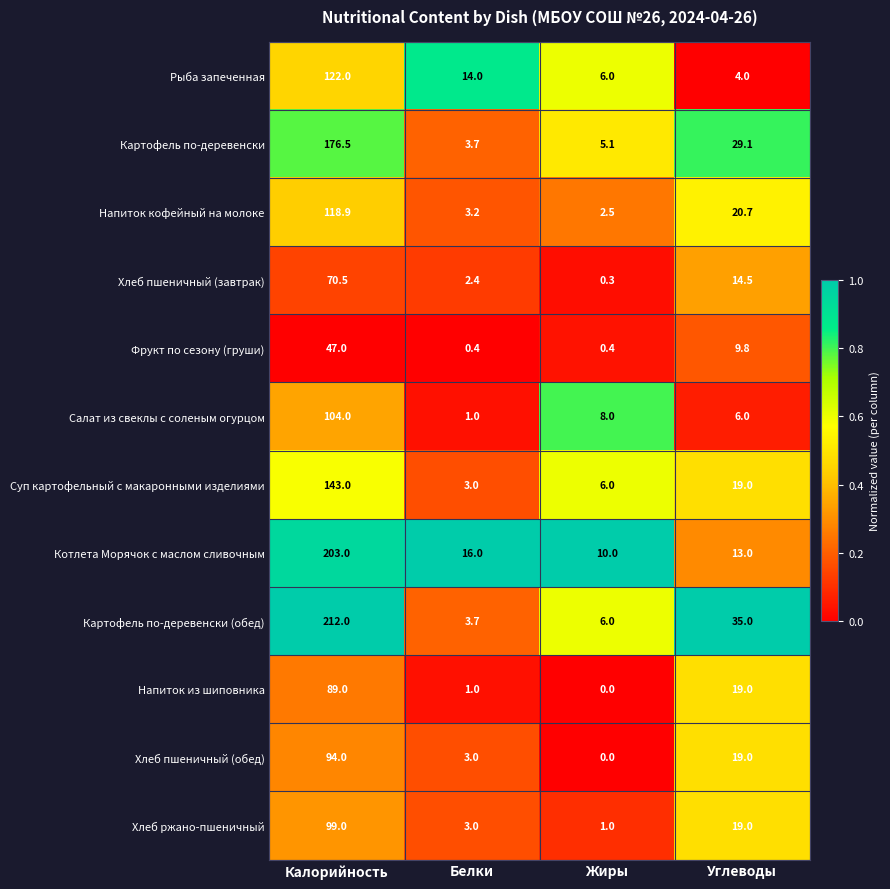

What is the difference between the maximum and second lowest values in the Хлеб ржано-пшеничный series?

96.0